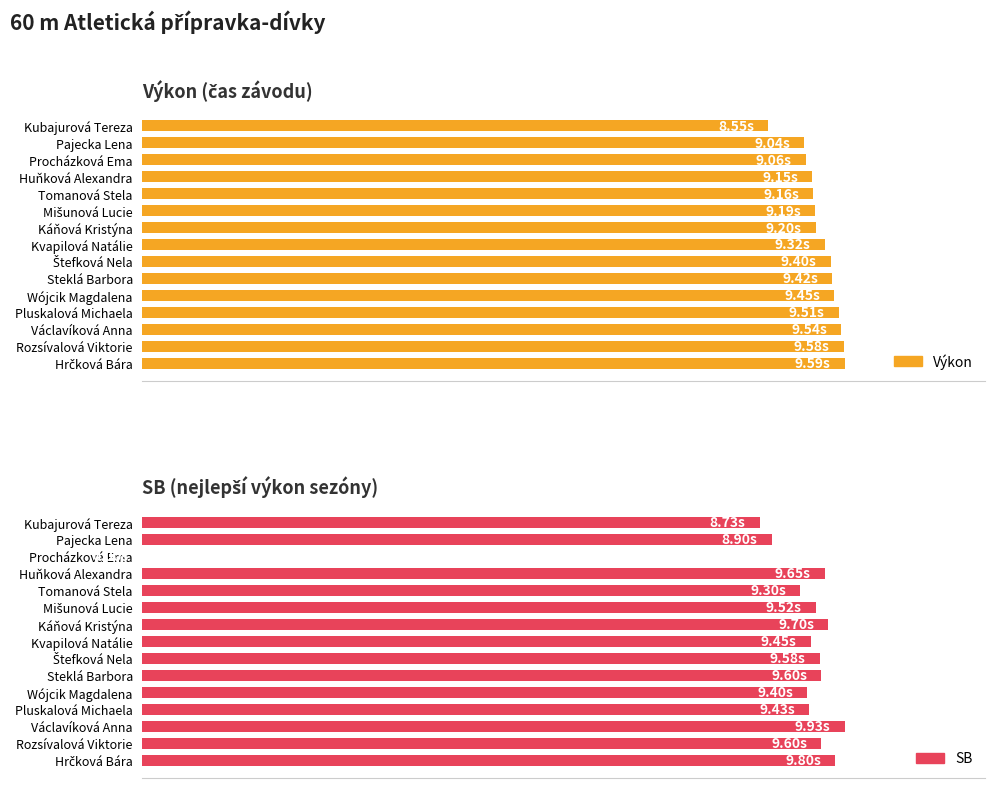

What is the difference between the maximum and minimum values in the Výkon series?

10.8